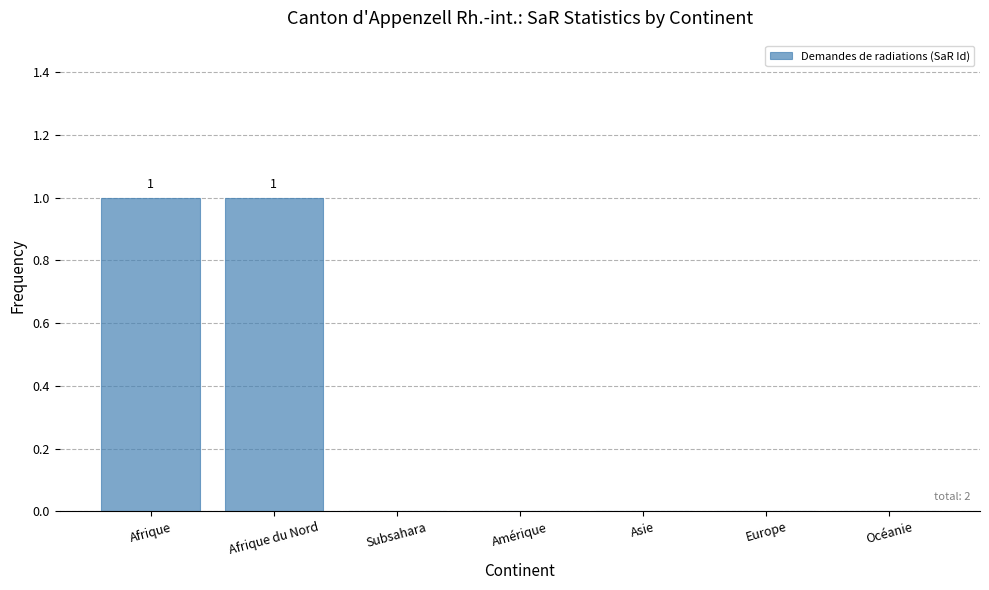

The chart shows a value of 0 at Subsahara. True or false?

True